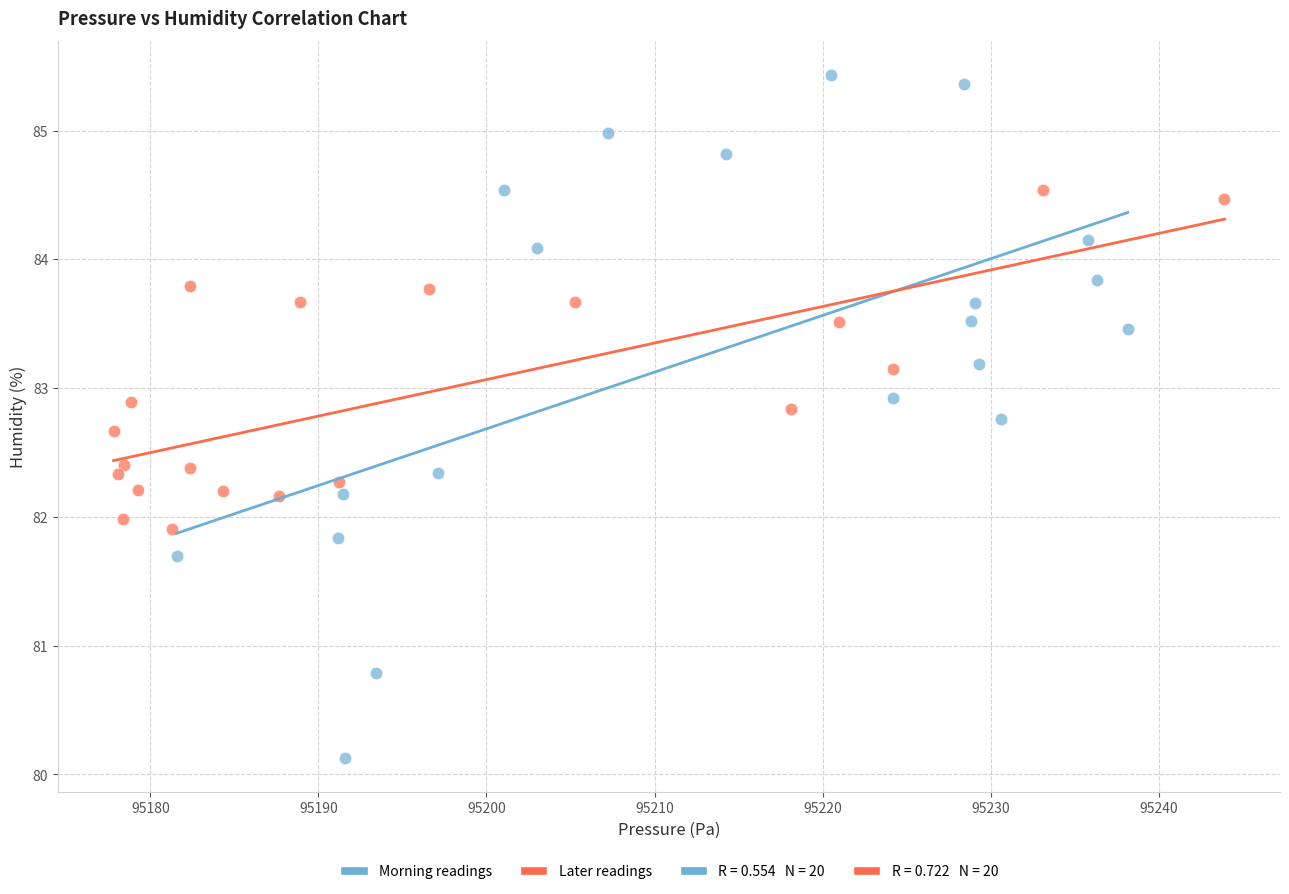

Which series reaches the minimum Y coordinate?

Morning readings